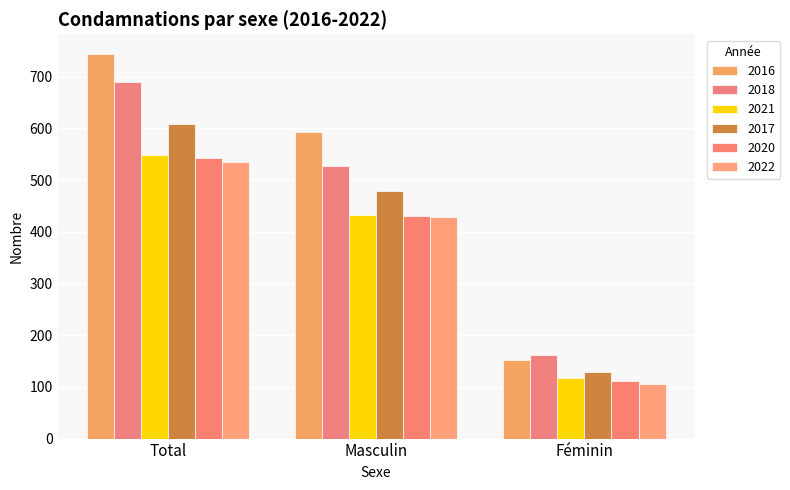

What is the sum of all 2017 values?

1218